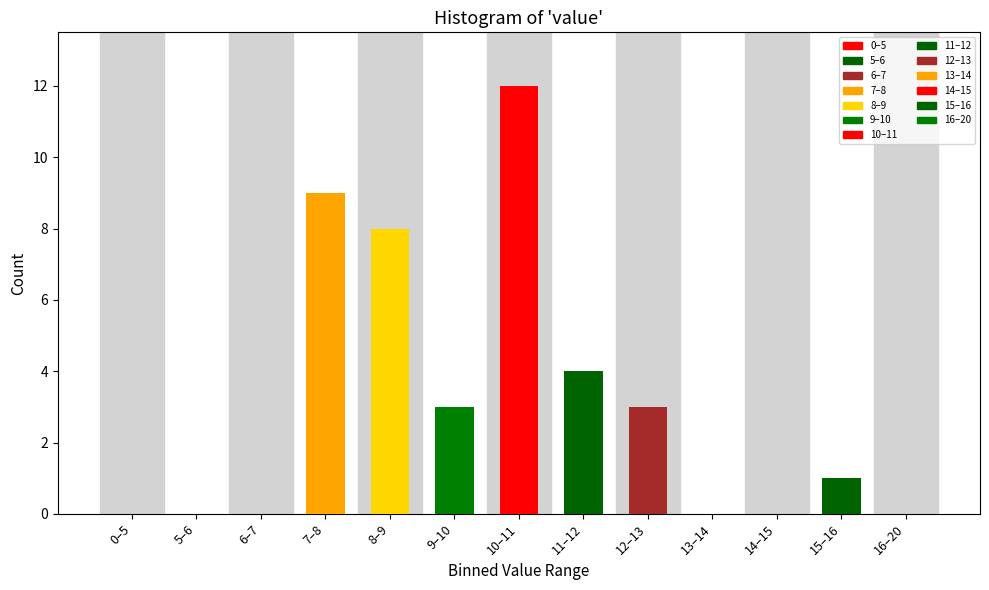

Reading left to right, what are all the values shown in this chart?

0–5=0	5–6=0	6–7=0	7–8=9	8–9=8	9–10=3	10–11=12	11–12=4	12–13=3	13–14=0	14–15=0	15–16=1	16–20=0